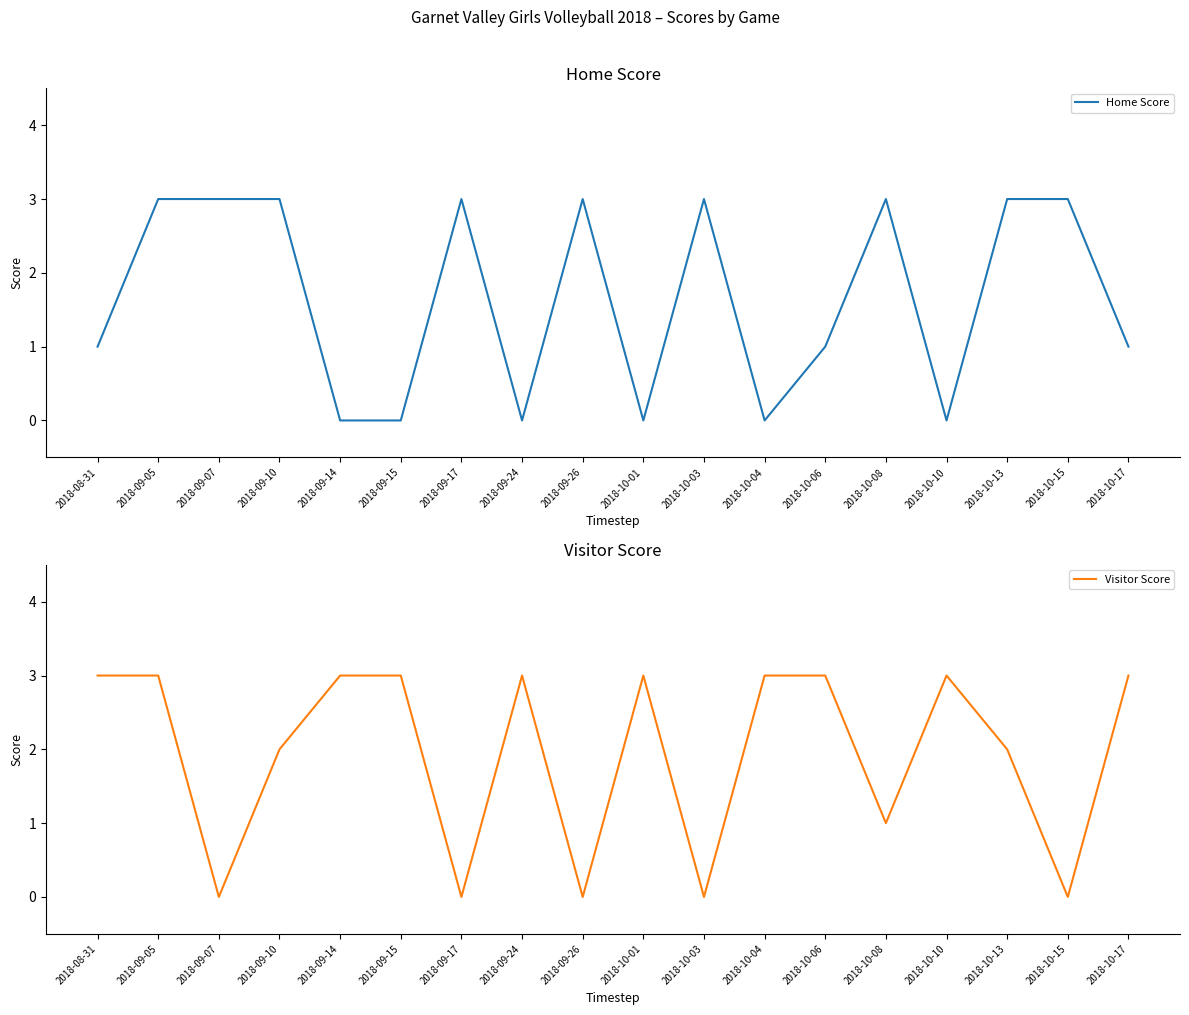

How many values in the Home Score series are below 3?

9